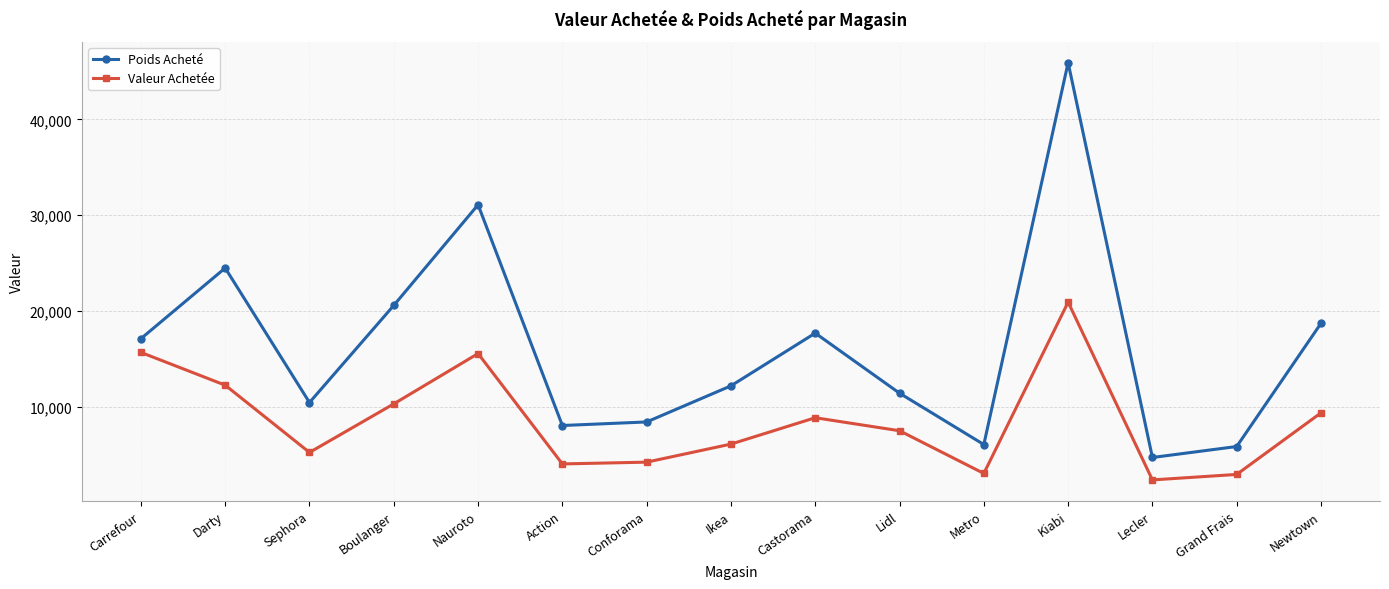

True or false: Poids Acheté has a value of 10430 at Sephora.

True